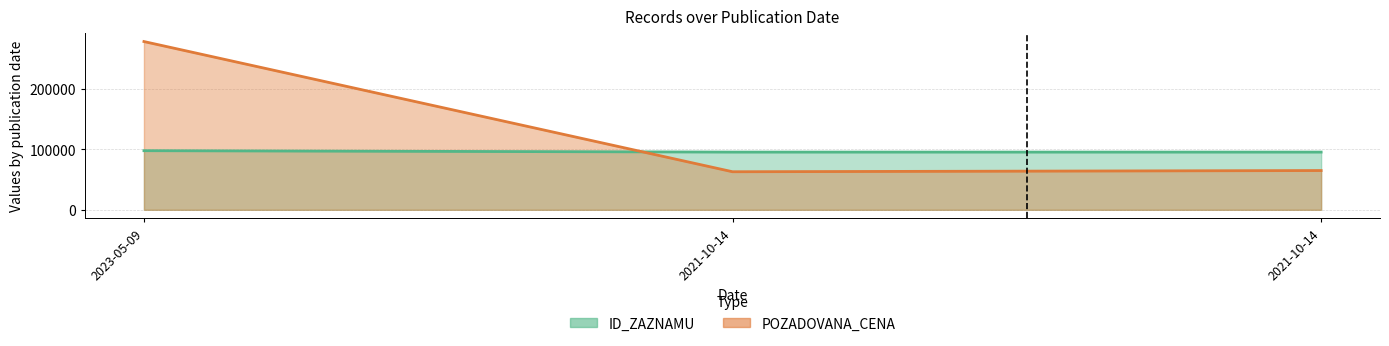

What is the difference between the maximum and minimum values in the ID_ZAZNAMU series?

2303